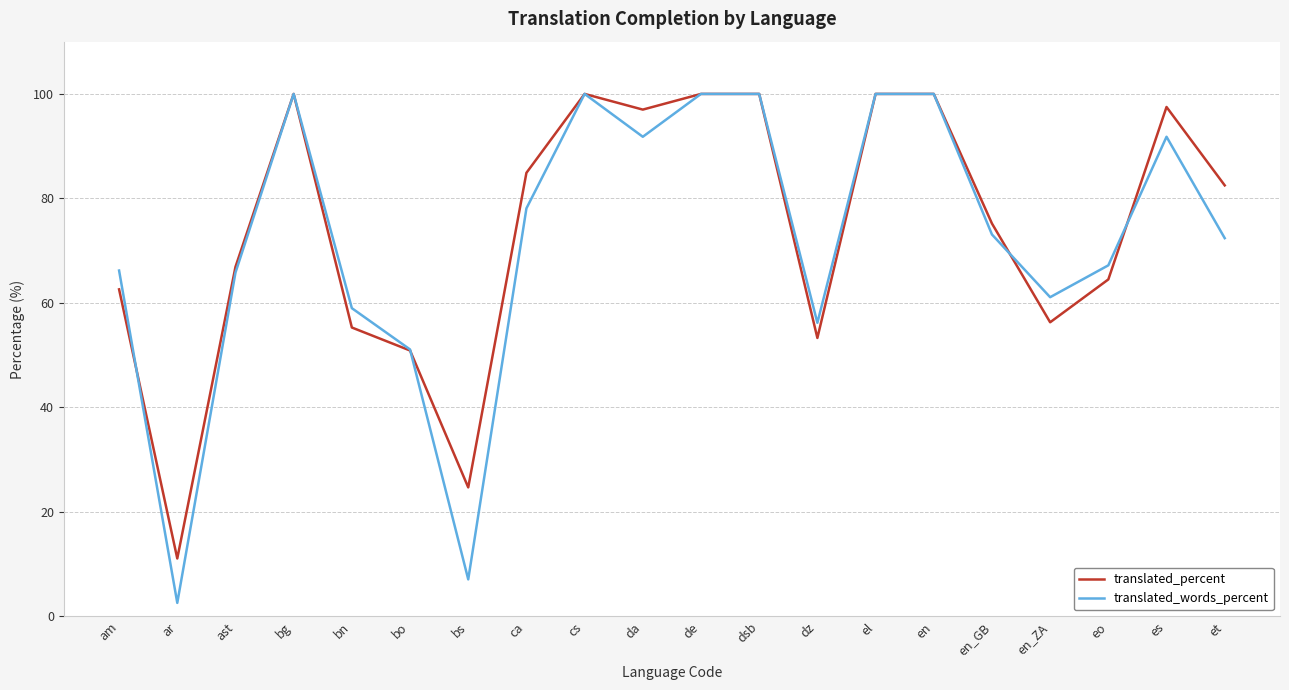

Where is the first local minimum for translated_words_percent?

ar